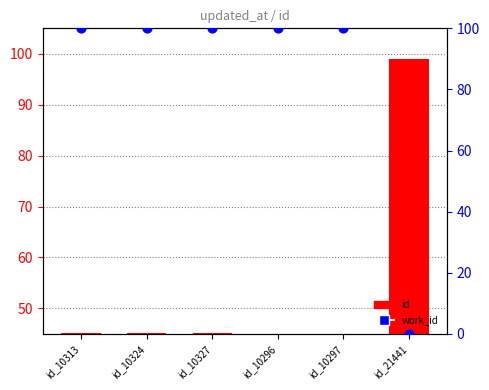

Which series contains the lowest Y value?

id